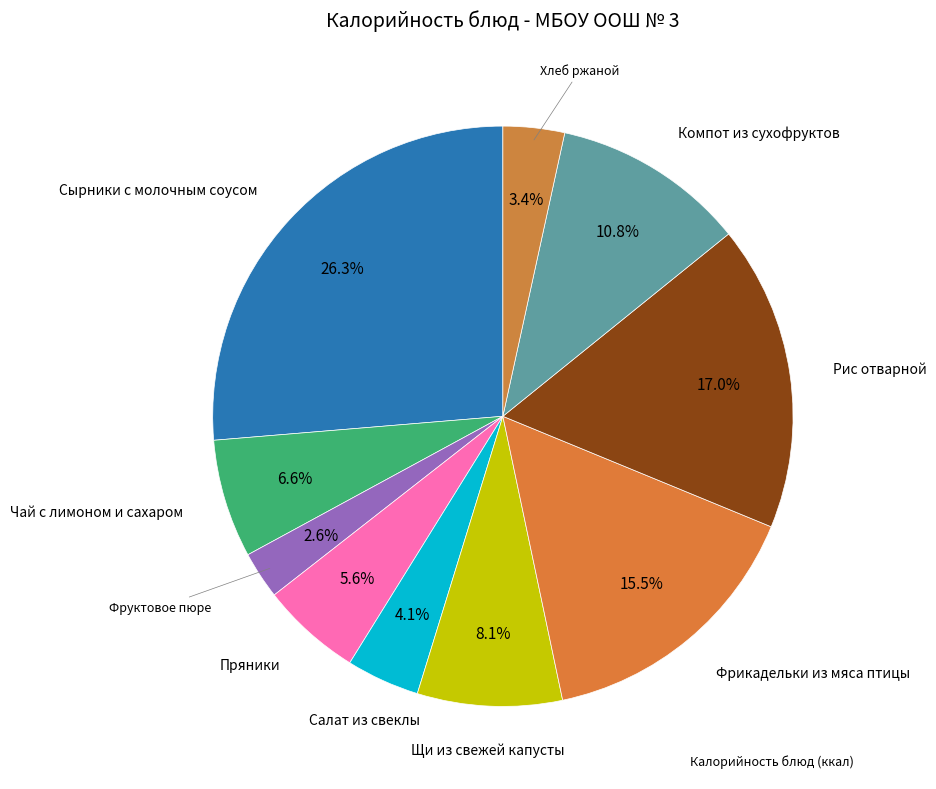

Count the number of slices in the pie.

10